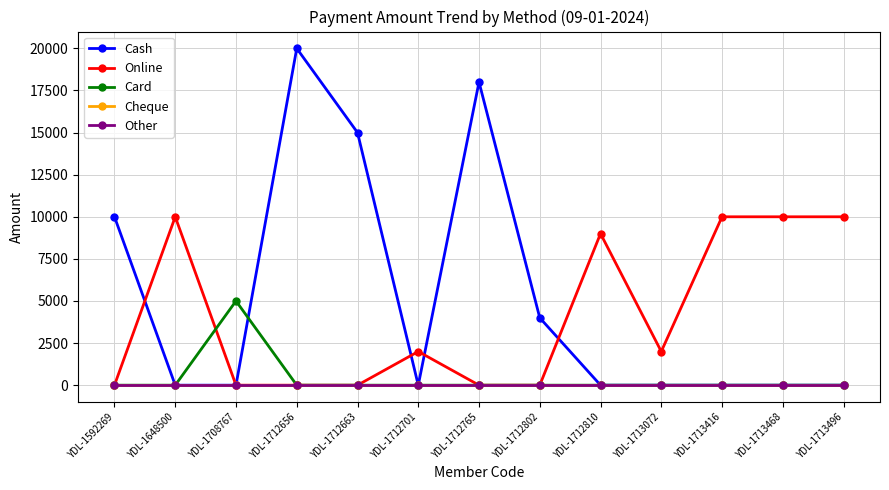

Between which two adjacent categories do Card and Online first intersect?

YDL-1648500 and YDL-1708767